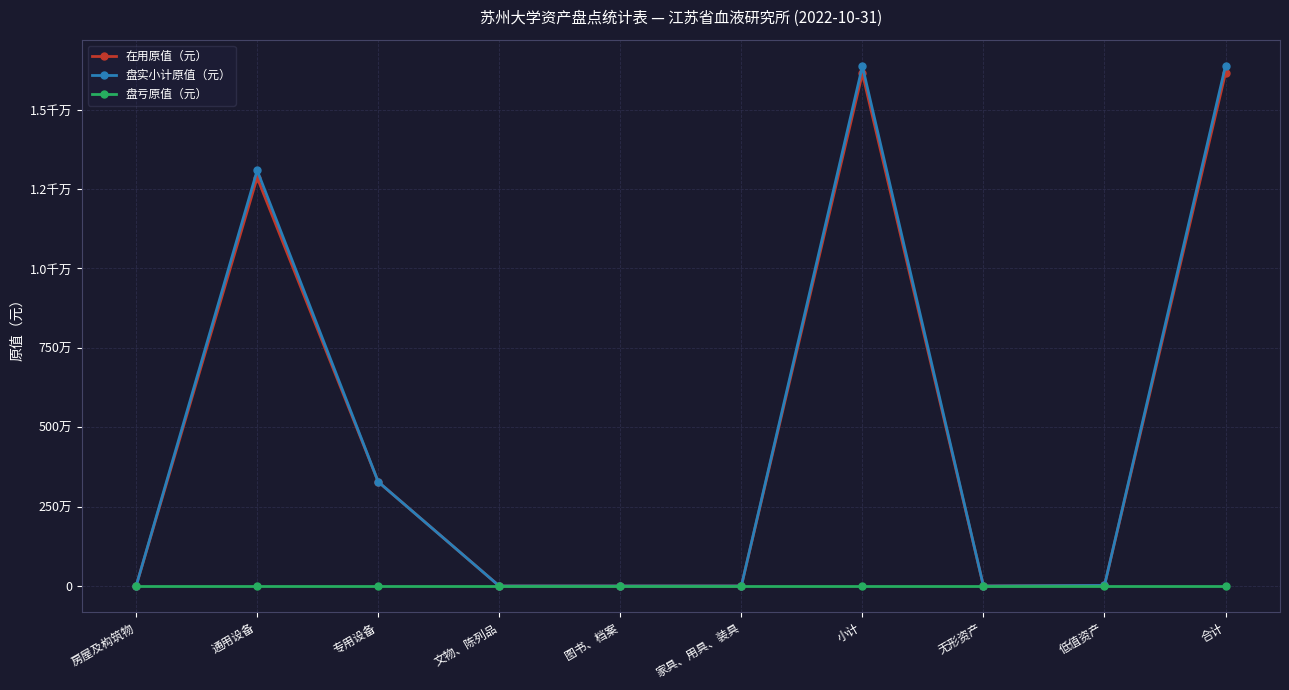

Does the chart have visible grid lines?

Yes